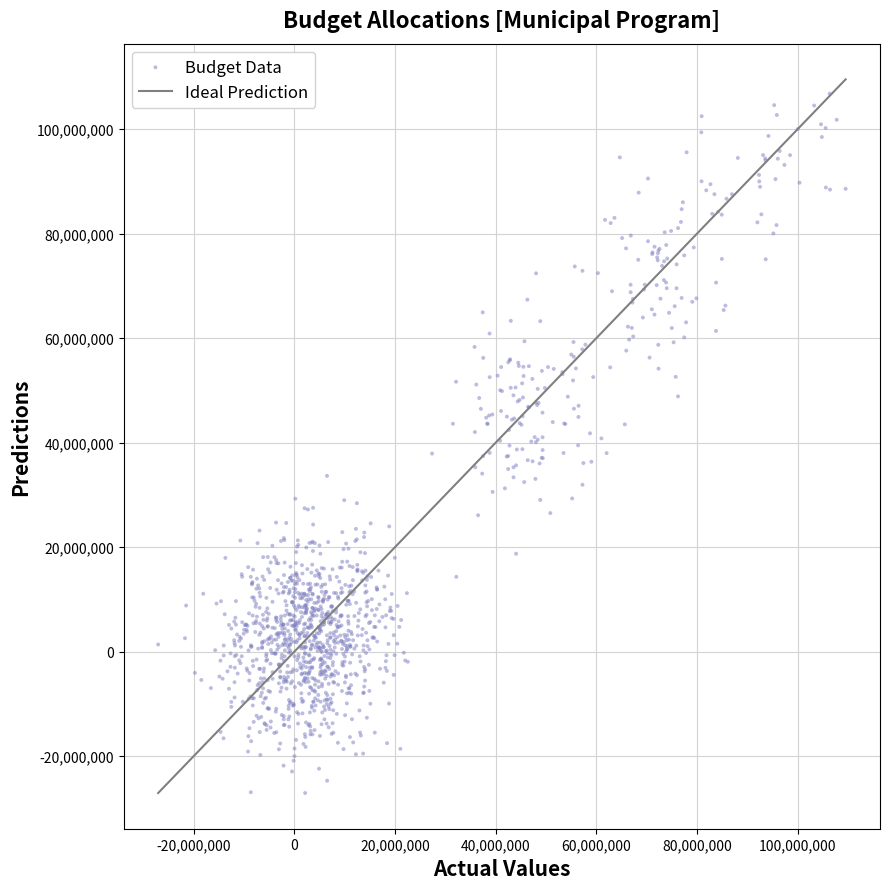

What is the range of Y values (max minus min)?

133869606.4